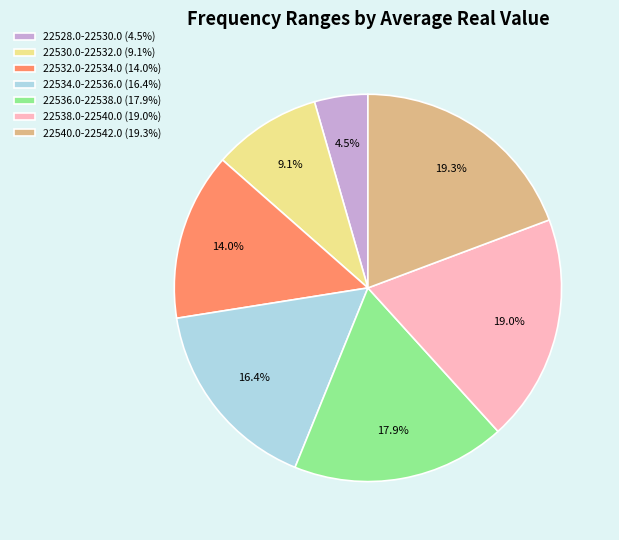

What is the smallest slice in the pie chart?

22528.0-22530.0 (4.5%)